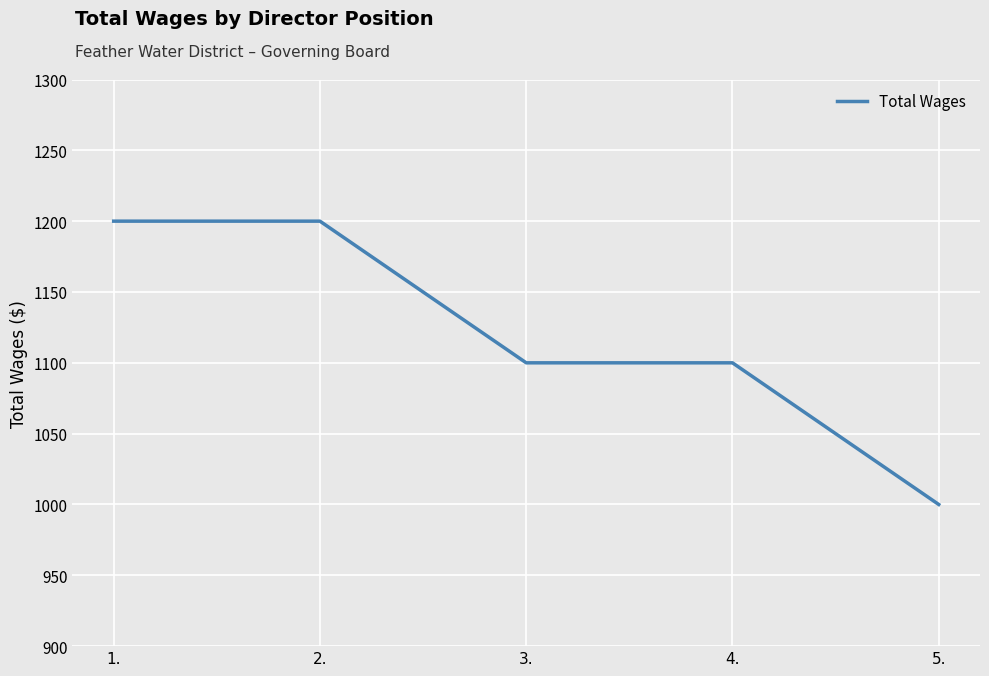

Reading left to right, extract all data points from this chart.

1200	1200	1100	1100	1000